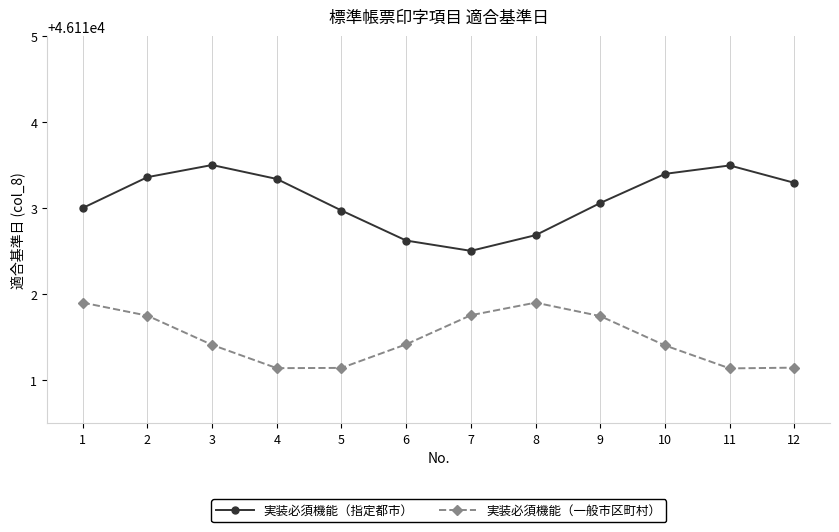

What is the difference between the second highest and second lowest values in the 実装必須機能（一般市区町村） series?

0.8